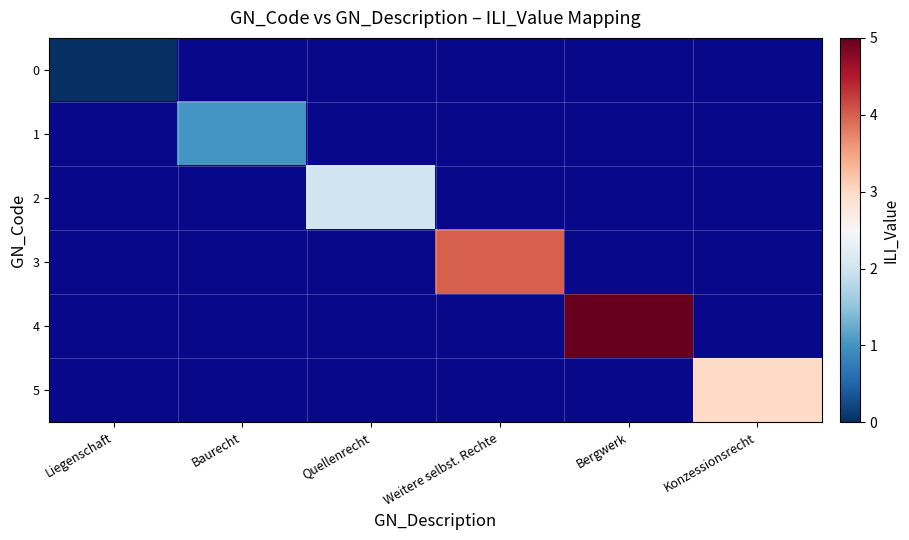

What value does the 3 series have at Weitere selbst. Rechte?

4.0